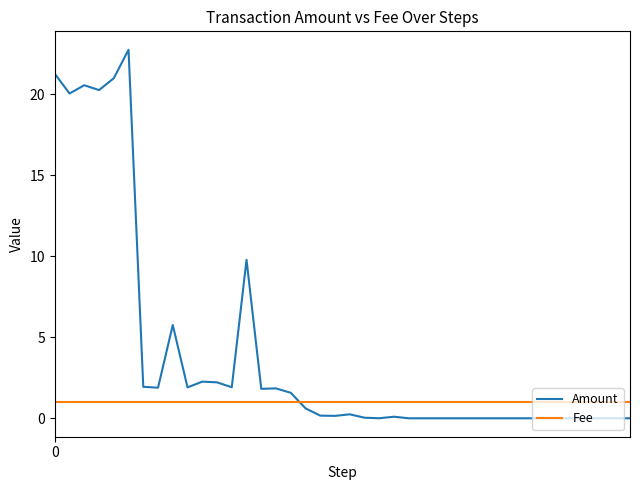

True or false: Amount and Fee cross at least once.

True